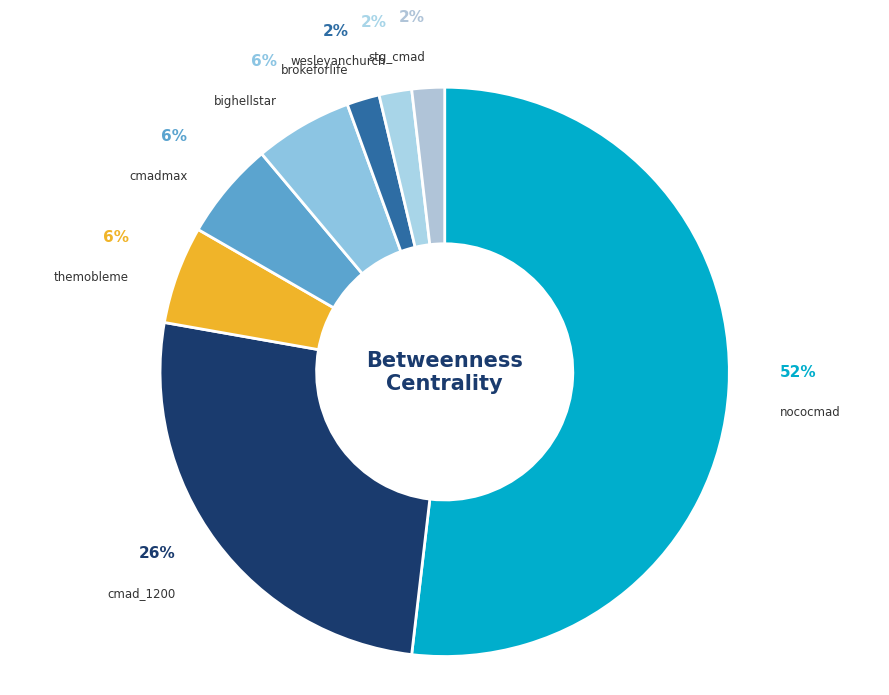

What is the ratio of the value at bighellstar to the value at stg_cmad?

3.0